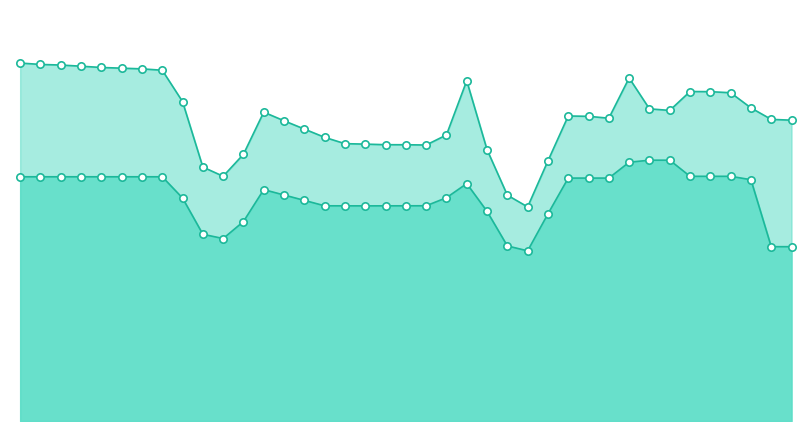

Which series contains the lowest Y value?

Átlagos négyzetméter ár